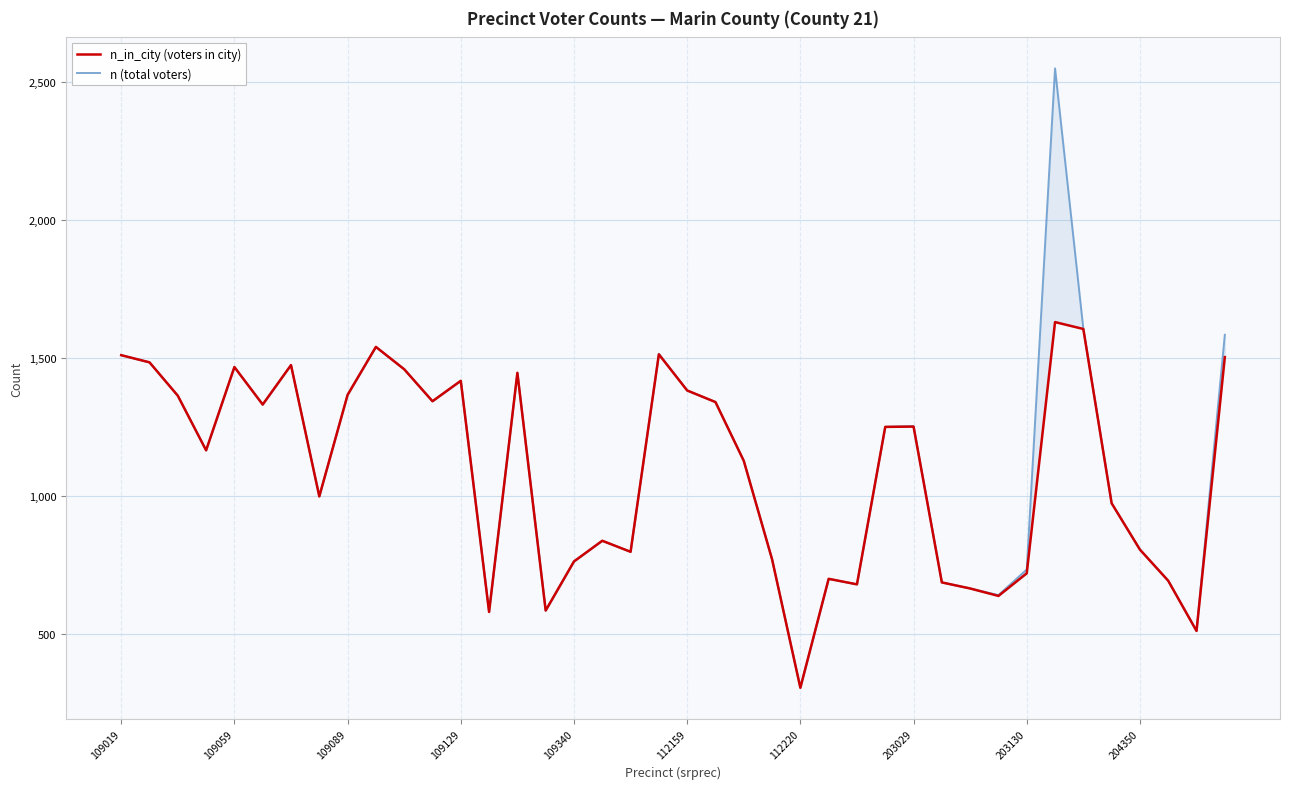

In n (total voters), how many points are higher than both neighbors (excluding endpoints)?

10